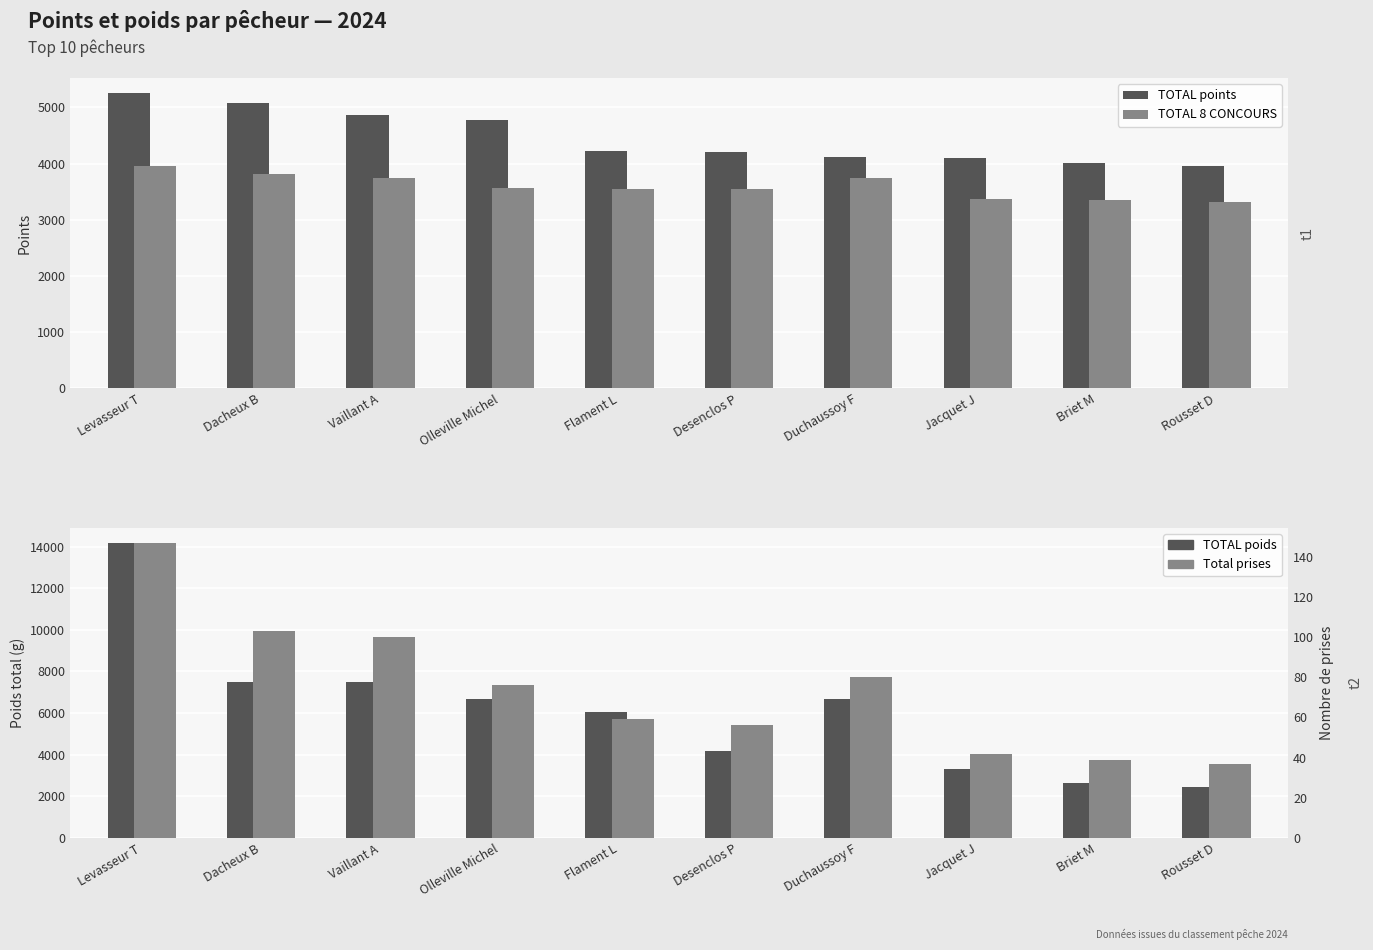

At which category does the chart reach its minimum across all series?

Rousset D